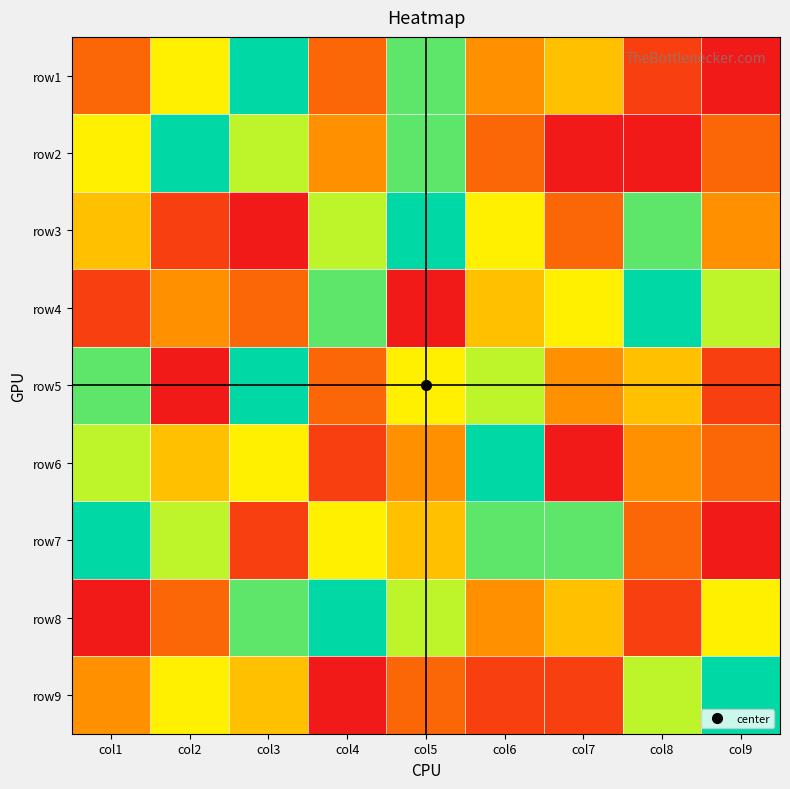

Which series has the largest total across all categories?

row7